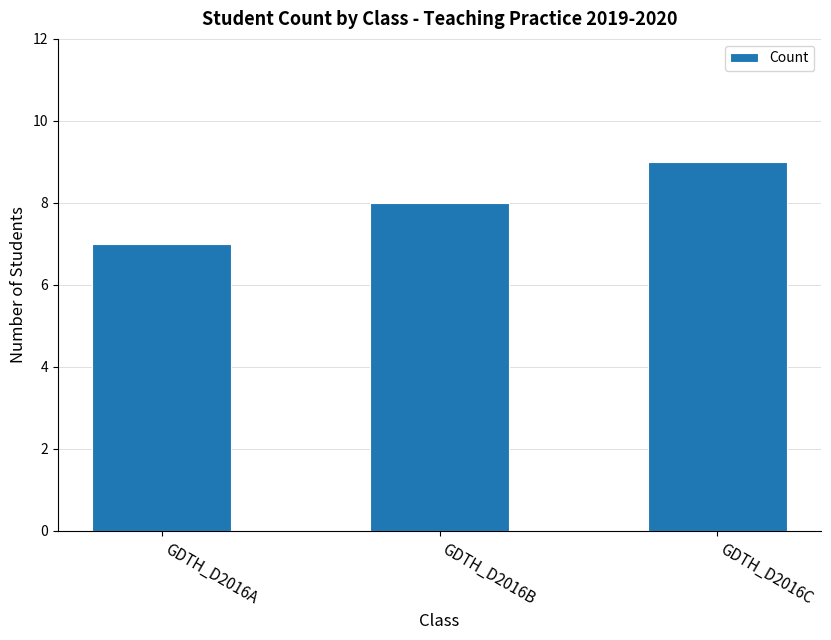

Count the values in the range 7 to 9.

3